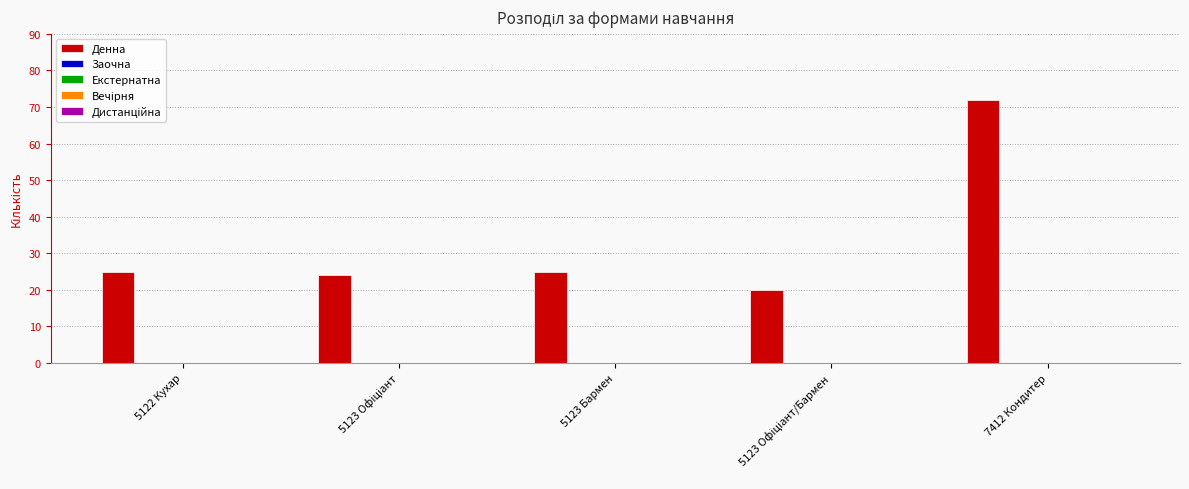

How many series are shown in this chart?

1